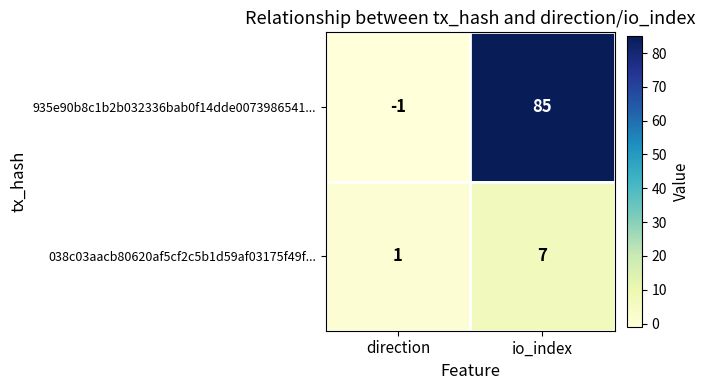

The 935e90b8c1b2b032336bab0f14dde0073986541... series shows -1 at direction. True or false?

True